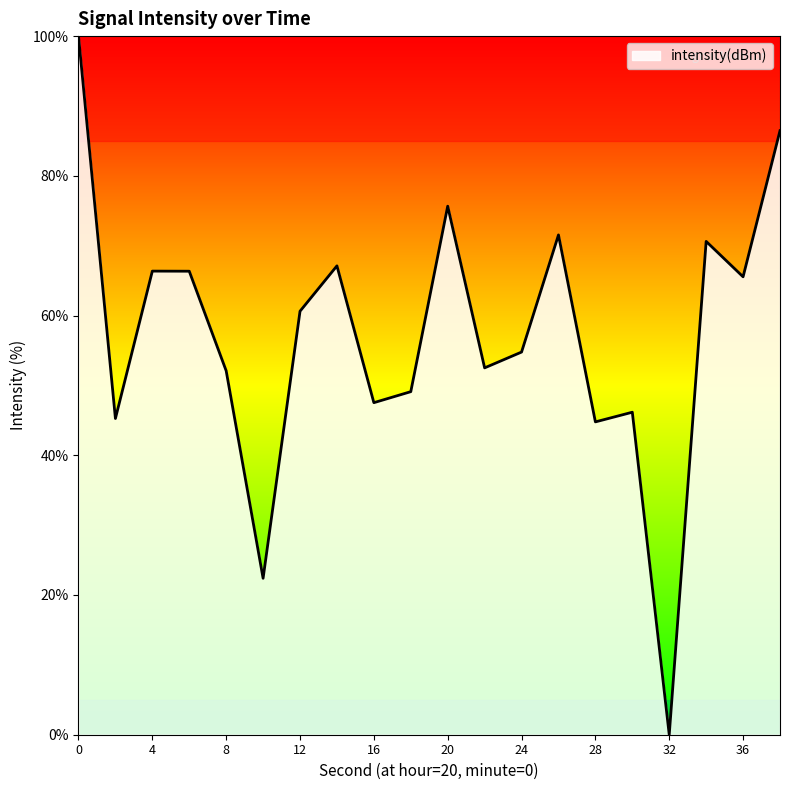

What is the difference between the maximum and minimum values?

100.0